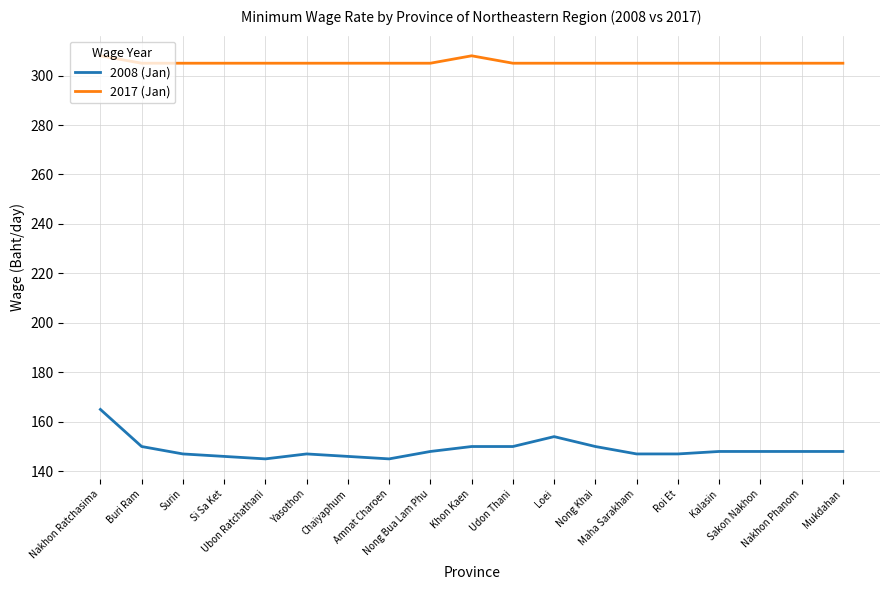

Which series has the largest range (max minus min)?

2008 (Jan)